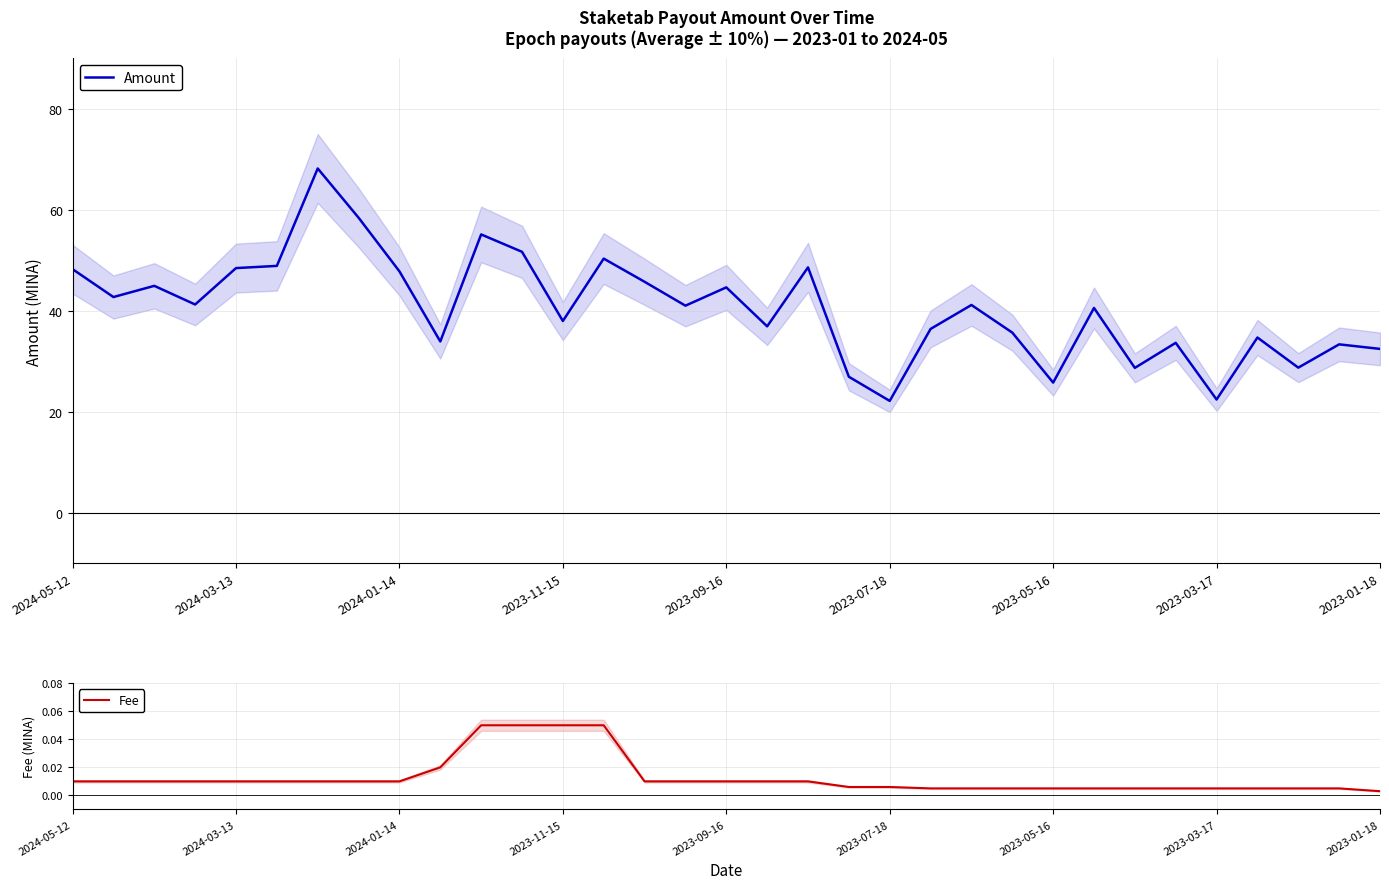

What is the highest value of the Amount series?

68.2